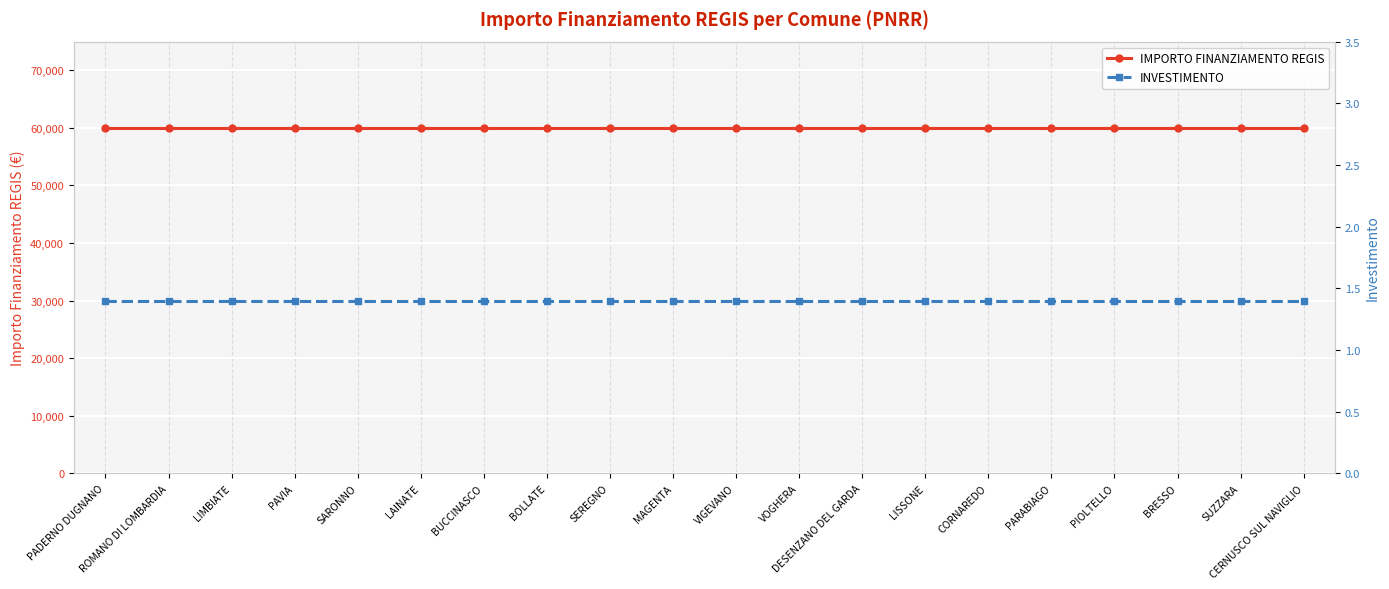

Is the value of INVESTIMENTO at ROMANO DI LOMBARDIA greater than the value of IMPORTO FINANZIAMENTO REGIS at LIMBIATE?

No